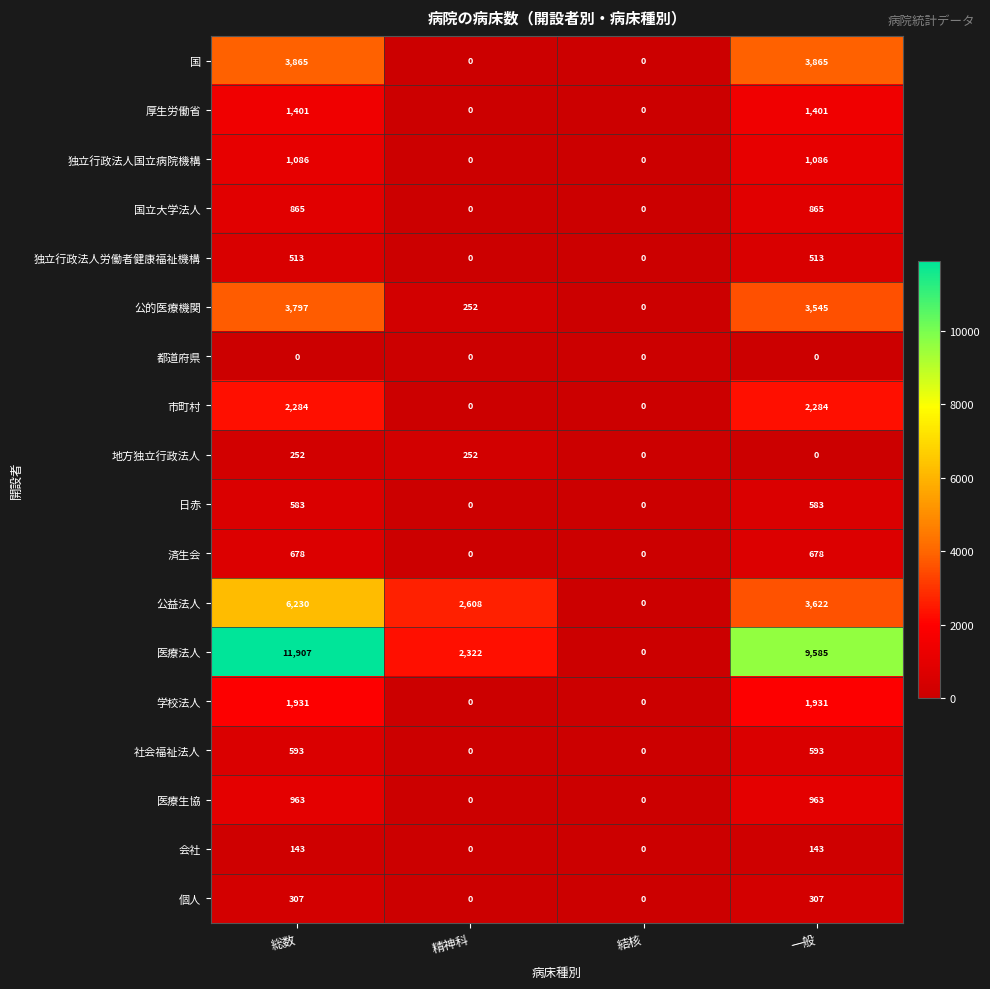

Which series has the widest spread of values?

医療法人